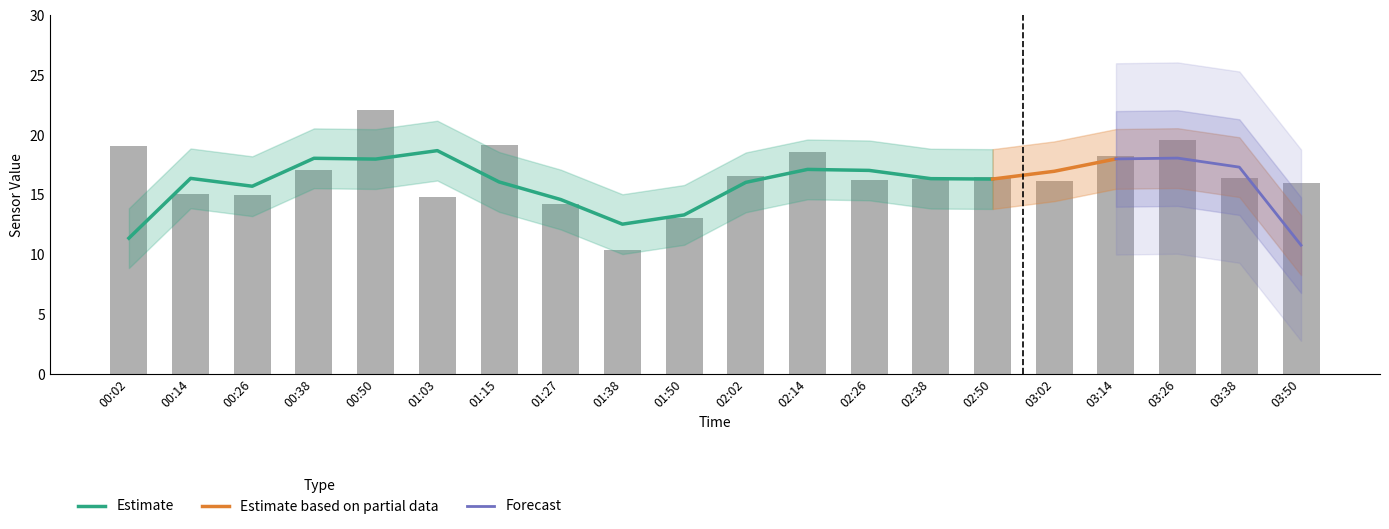

What position from the left is 03:26?

18